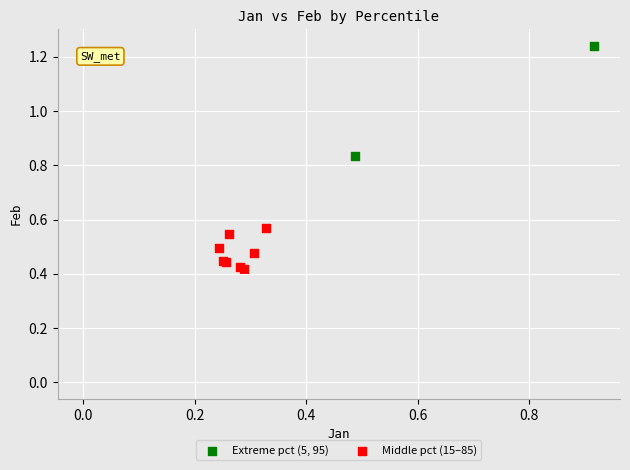

What are all the series names shown in the legend?

Extreme pct (5, 95), Middle pct (15–85)